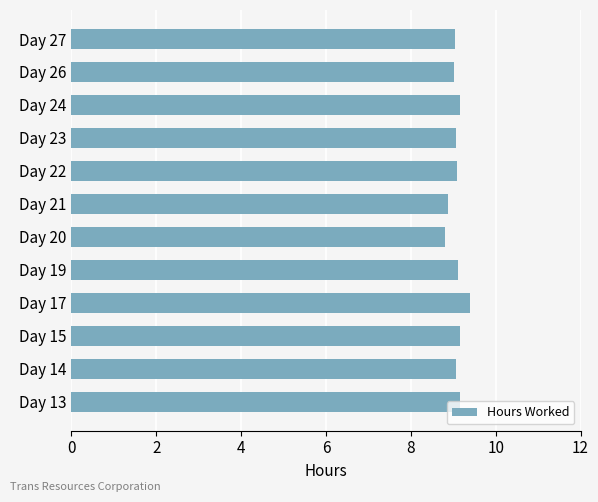

What is the approximate value at Day 24?

9.2